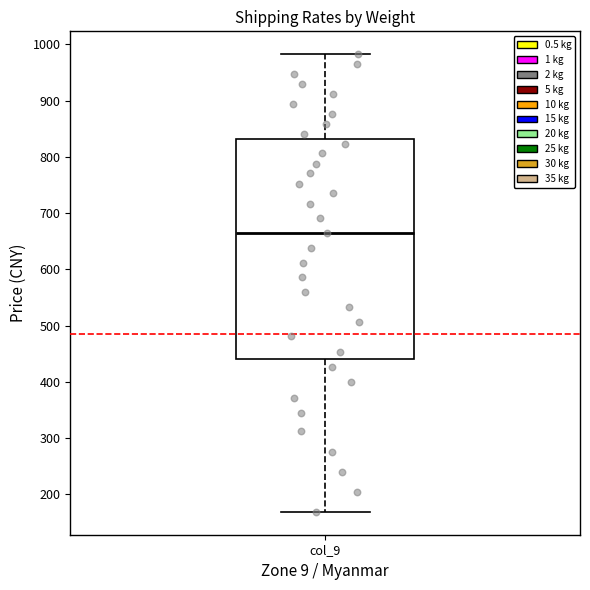

Read this box plot against the y-axis: the position of the median line, the range covered by the box, and the ends of both whiskers. The values are not printed on the chart, so give them approximately, as read against the axis.

median 660, box 440 to 830, whiskers 170 to 980